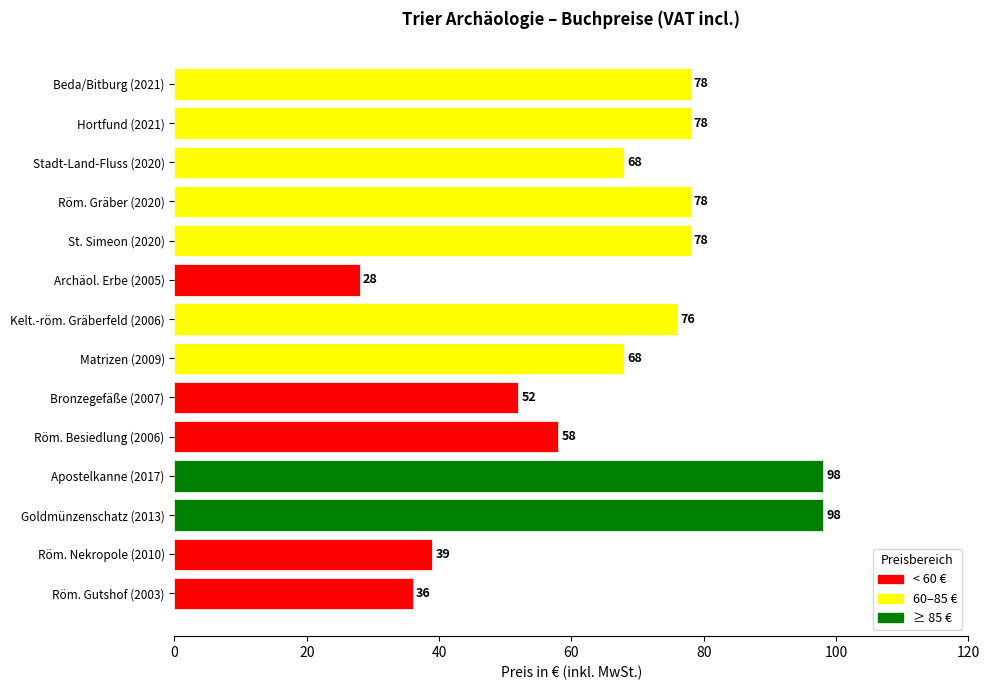

At which category does the chart reach its minimum across all series?

Archäol. Erbe (2005)